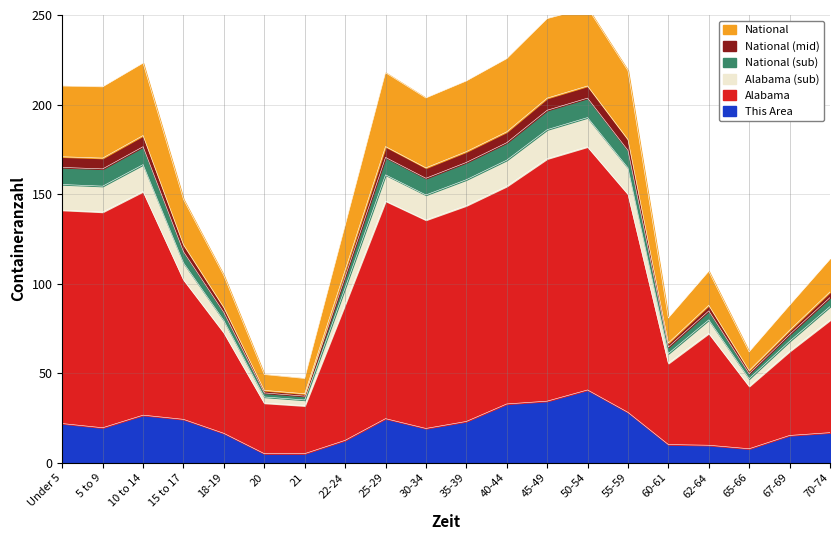

Is it true that This Area equals 32.8 at 40-44?

True